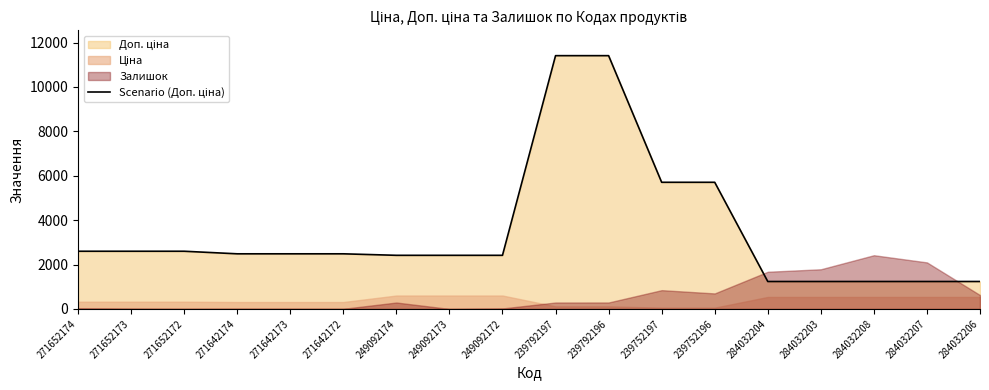

Rank the categories by value from highest to lowest.

239792197, 239792196, 239752197, 239752196, 271652174, 271652173, 271652172, 271642174, 271642173, 271642172, 249092174, 249092173, 249092172, 284032204, 284032203, 284032208, 284032207, 284032206